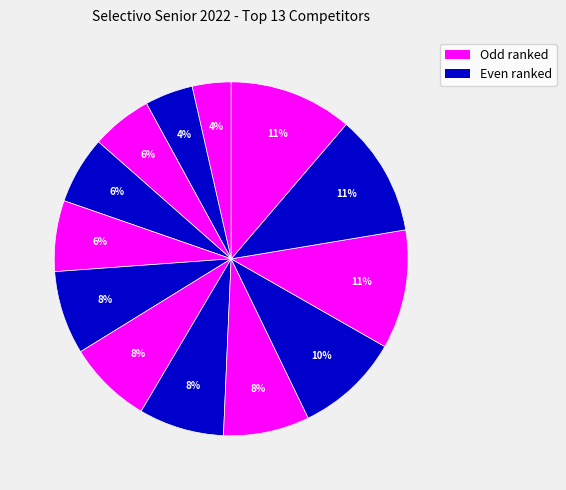

How many slices are in this pie chart?

13